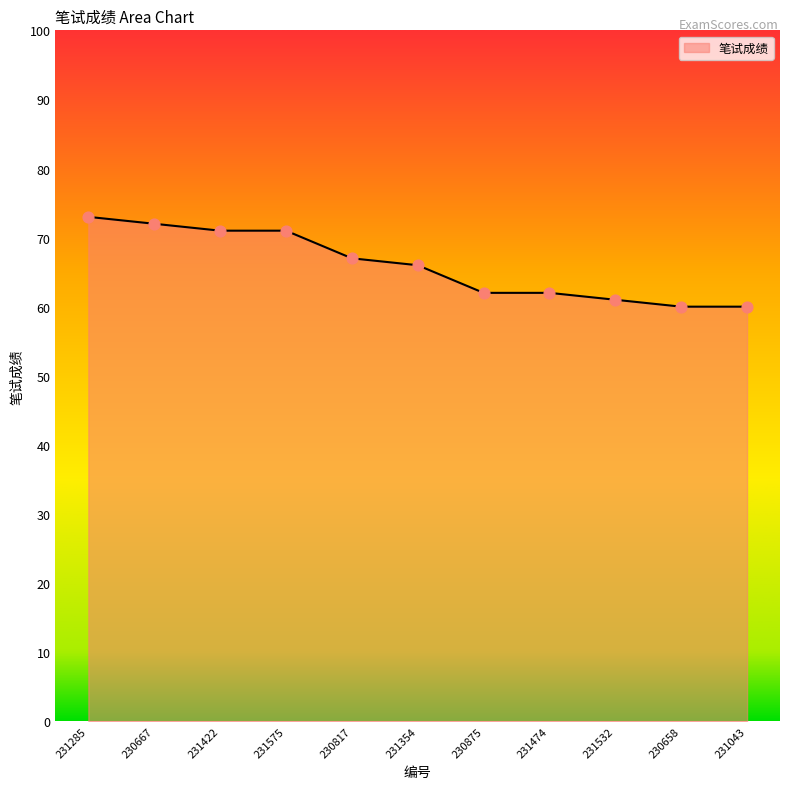

What is the change in value from 231422 to 230658?

-11